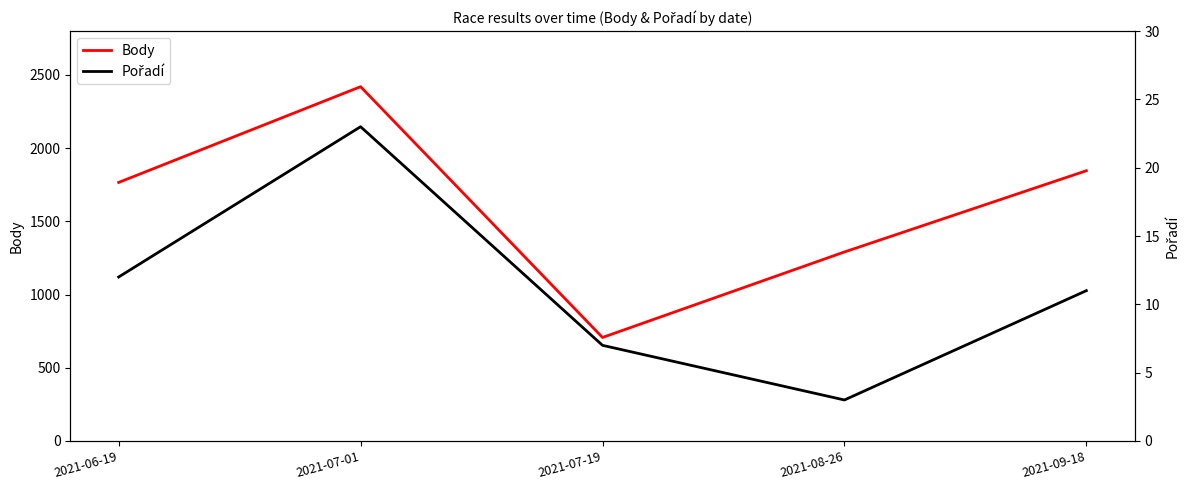

True or false: Pořadí and Body intersect in this chart.

False